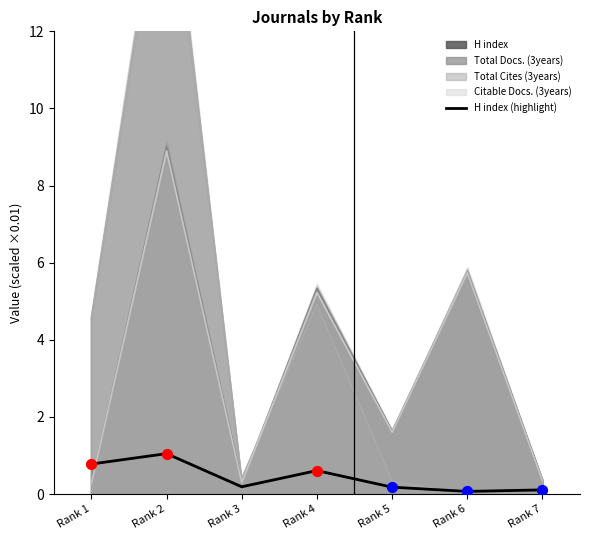

Between Rank 5 and Rank 2, which is larger?

Rank 2